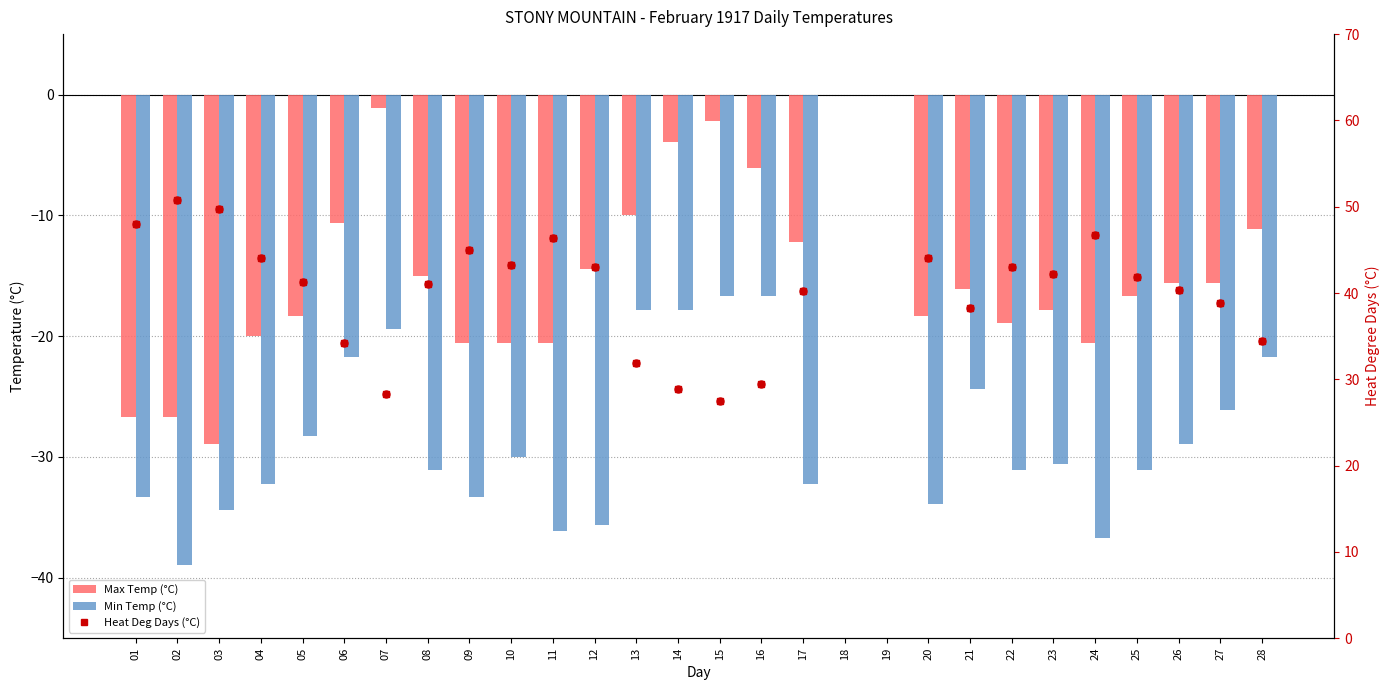

At how many categories does at least one series exceed 14?

26